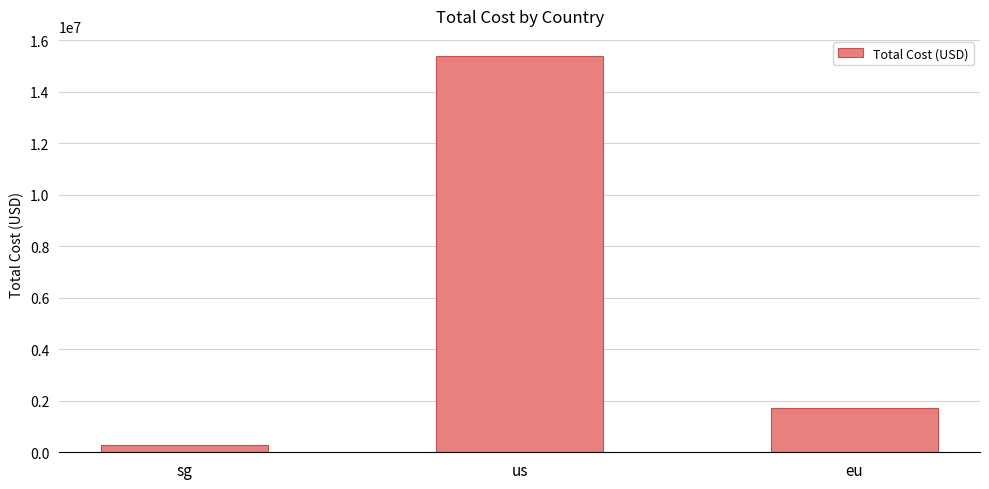

Reading left to right, what are all the values shown in this chart?

sg=277386.7	us=15407012.1	eu=1734114.7